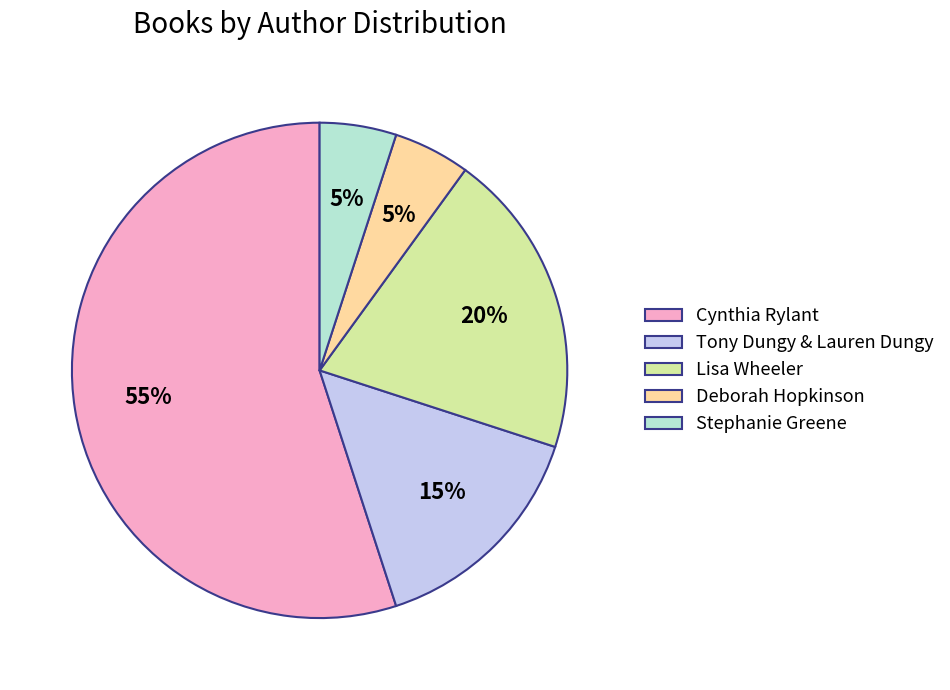

Is there a majority slice in this chart?

Yes